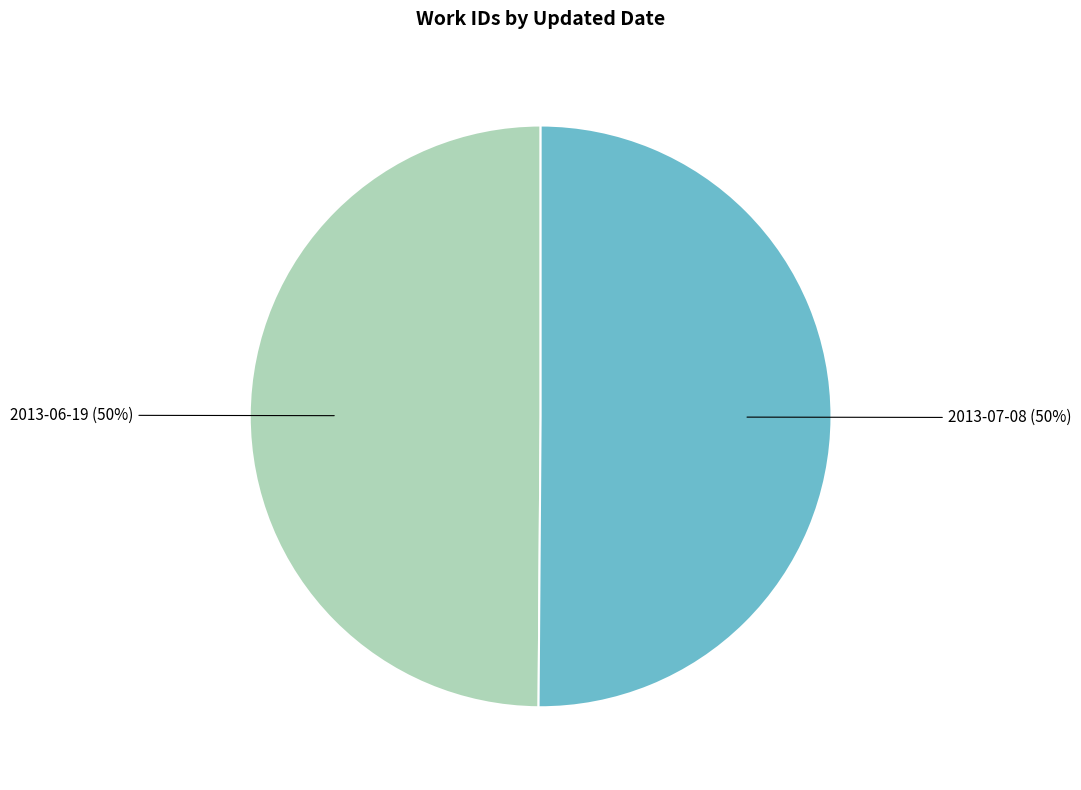

How many segments does this pie chart have?

2